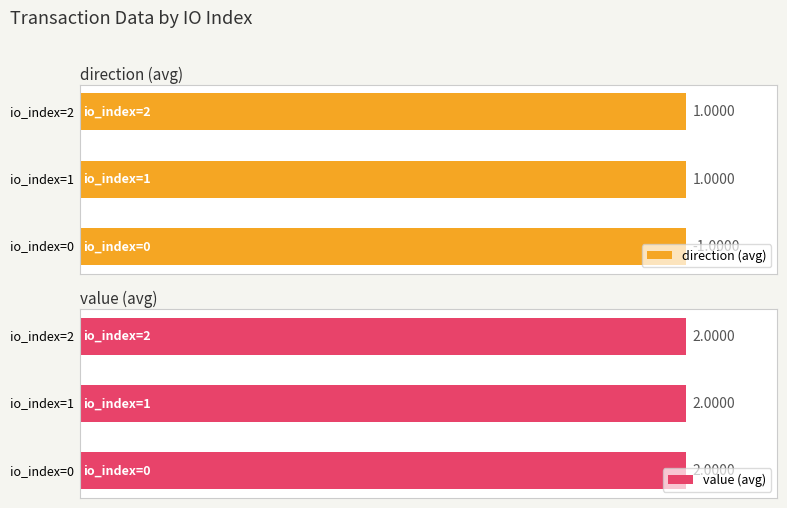

Which series has the largest total across all categories?

value